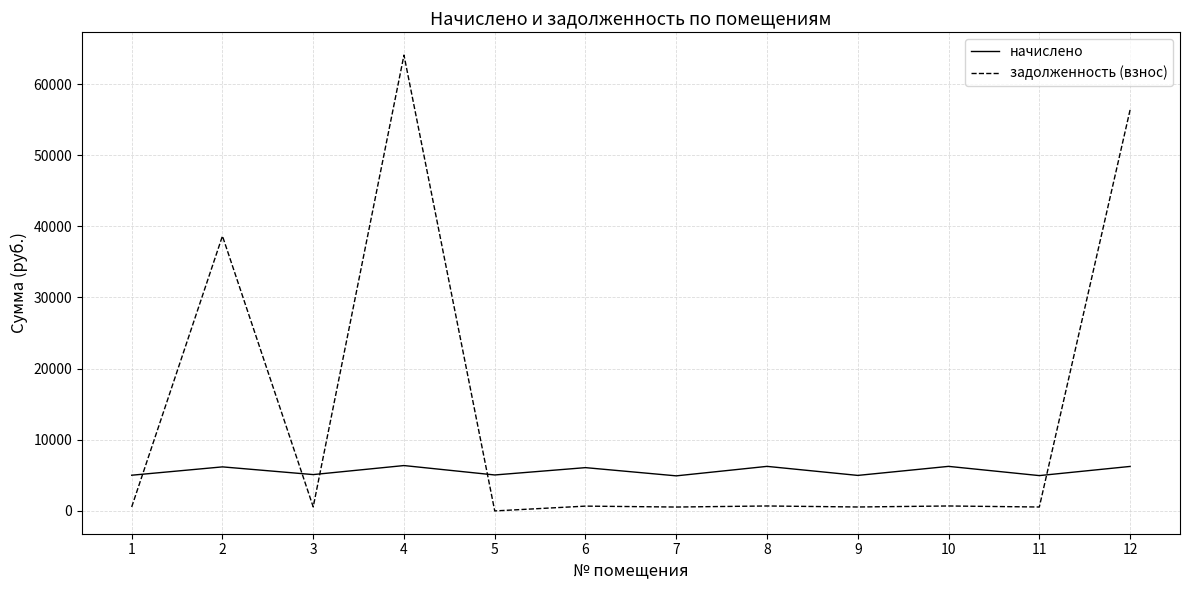

In начислено, how many points are lower than both neighbors (excluding endpoints)?

5